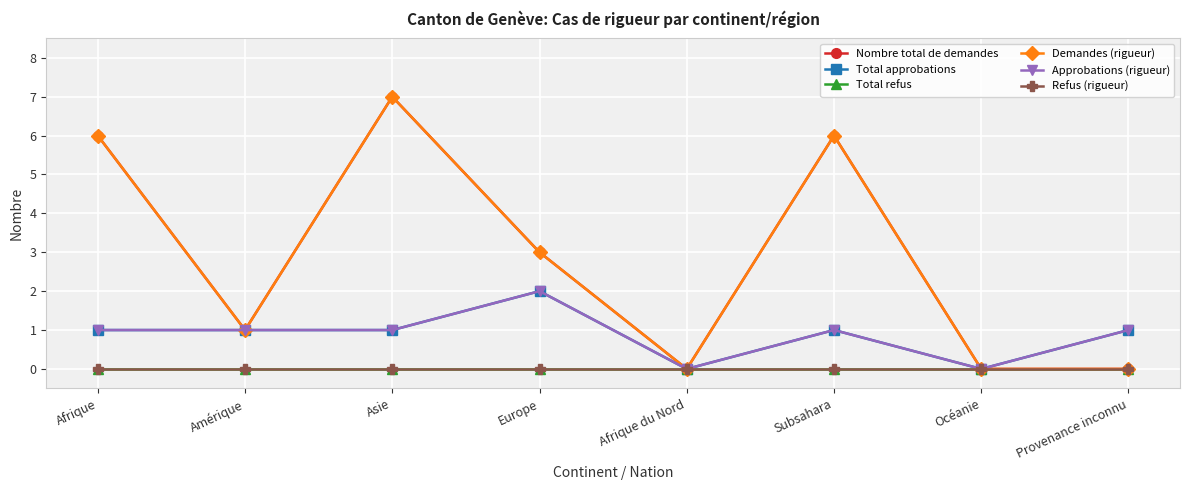

Is this an area chart (filled region under the line)?

No